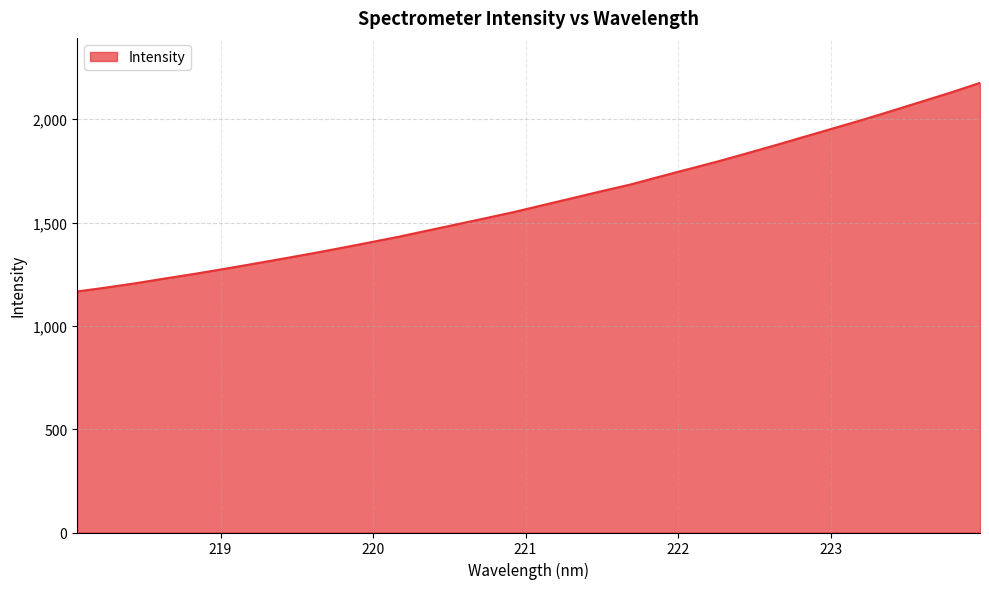

What is the maximum value shown in the chart?

2176.1